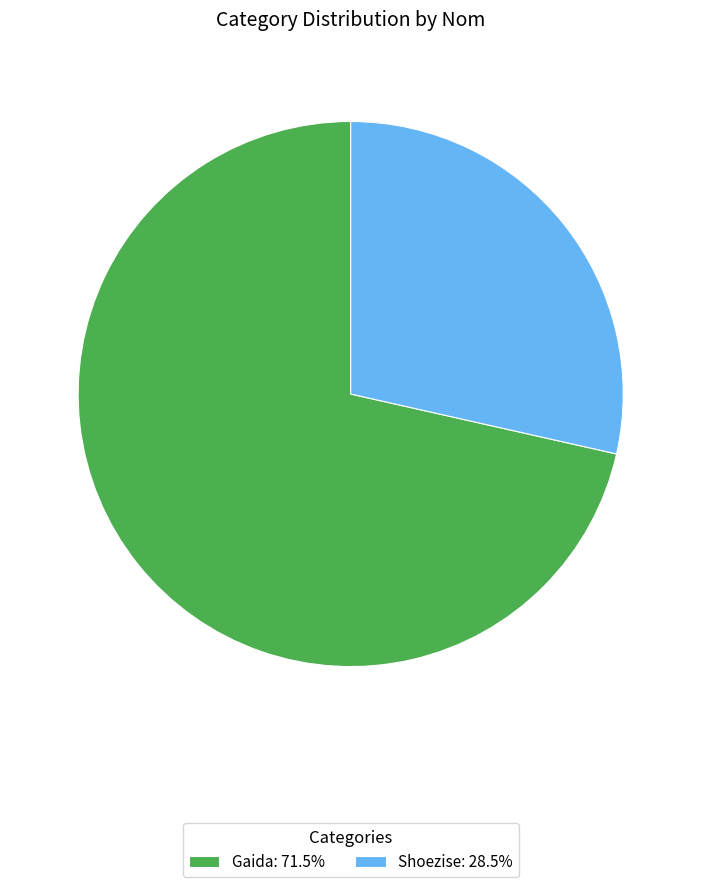

The Gaida slice represents 71% of the pie. True or false?

True